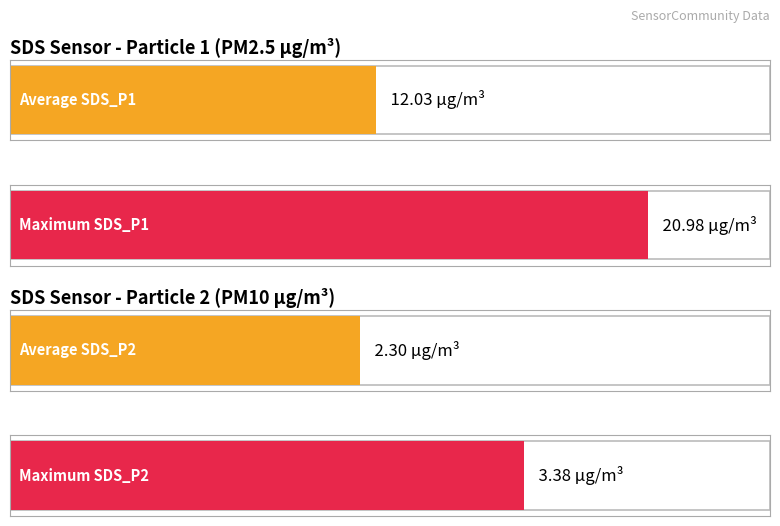

What is the maximum value for SDS_P2?

3.4